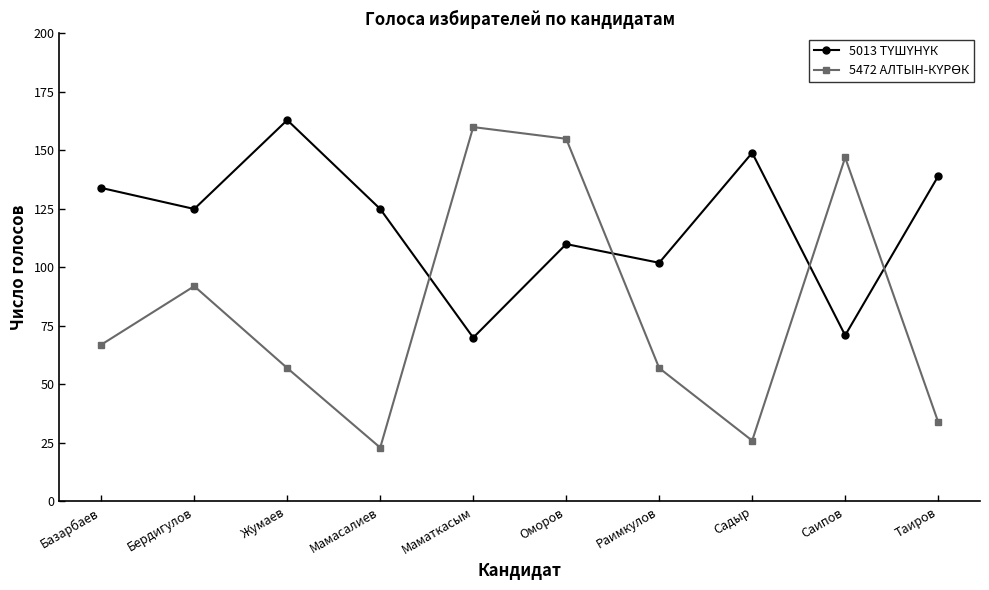

At how many categories does at least one series exceed 34?

10